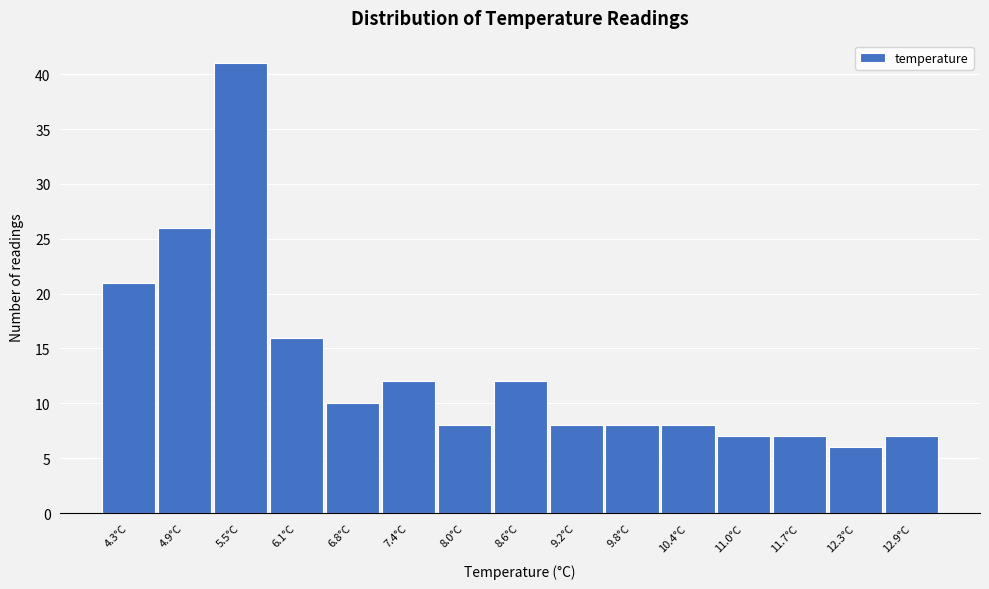

Reading left to right, what are all the values shown in this chart?

4.3°C=21	4.9°C=26	5.5°C=41	6.1°C=16	6.8°C=10	7.4°C=12	8.0°C=8	8.6°C=12	9.2°C=8	9.8°C=8	10.4°C=8	11.0°C=7	11.7°C=7	12.3°C=6	12.9°C=7